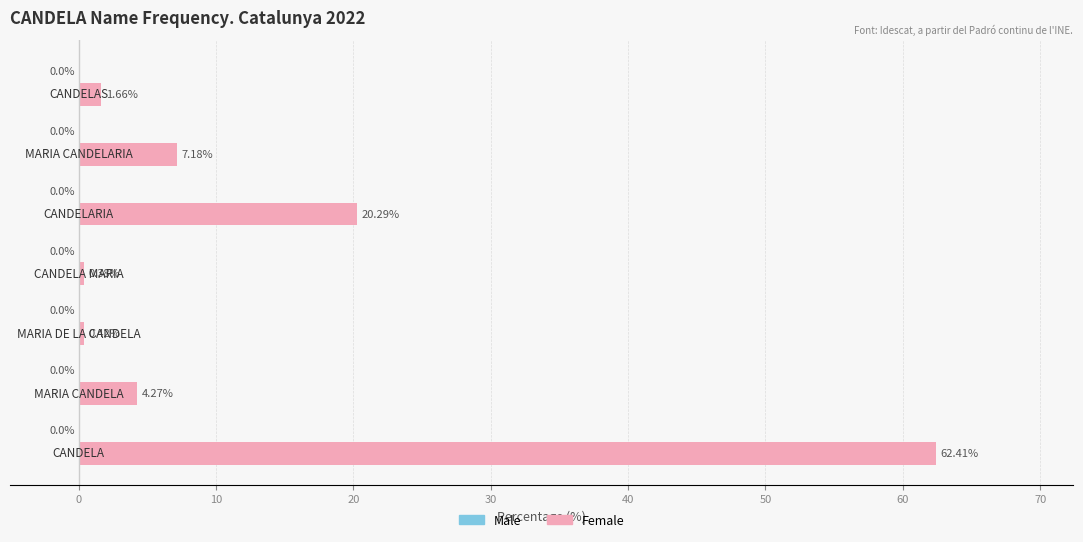

What is the average value?

13.8